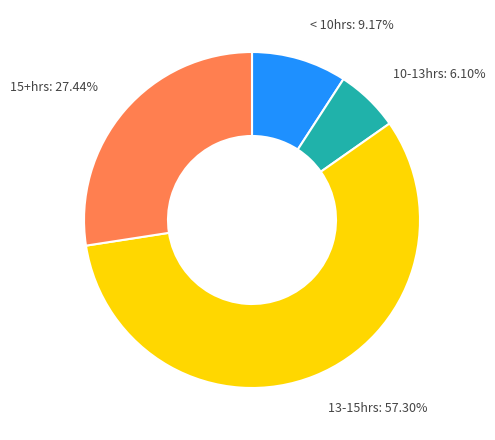

To the nearest percent, what is the difference between the largest and smallest slice percentages?

51%